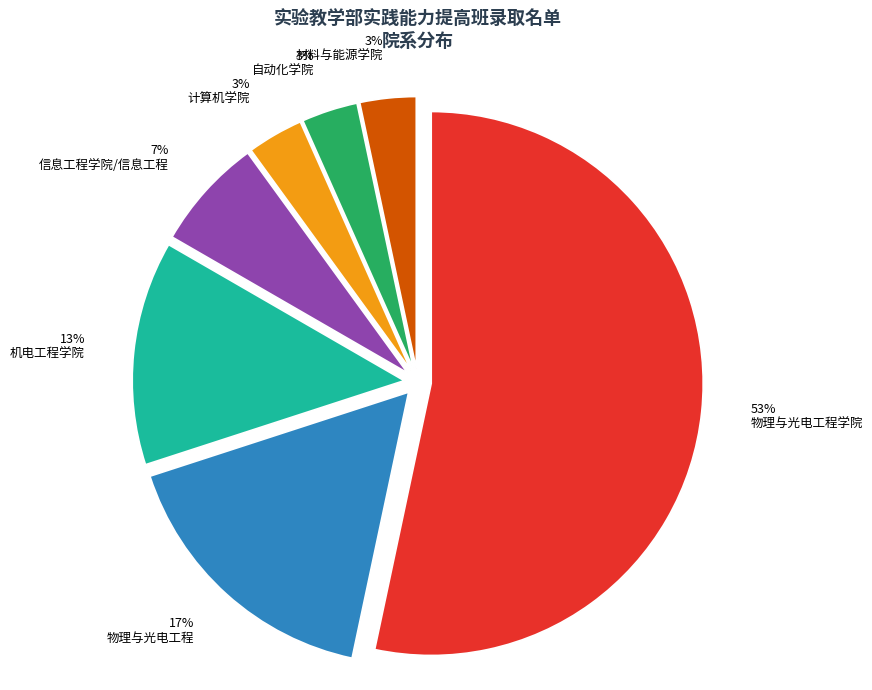

What percentage is the 信息工程学院/信息工程 slice, to the nearest percent?

7%